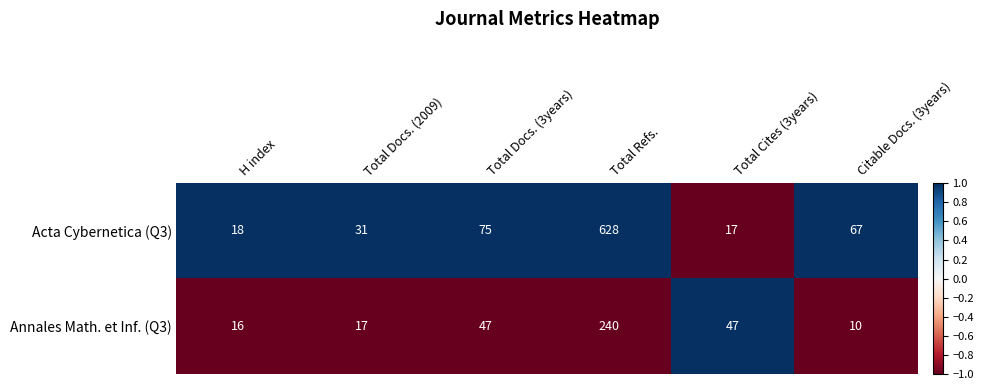

Which series has the widest spread of values?

Acta Cybernetica (Q3)